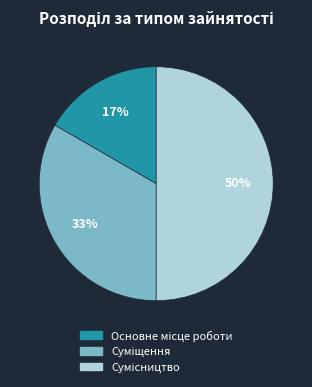

To the nearest percent, what is the average slice percentage?

33%